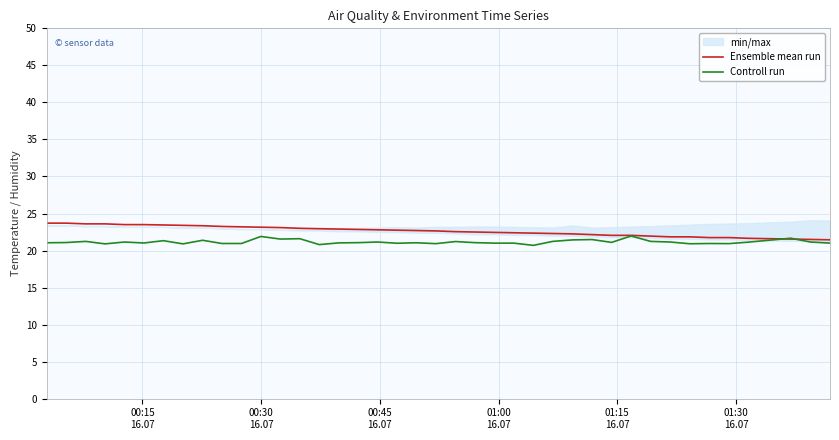

What is the minimum value for Controll run?

20.7